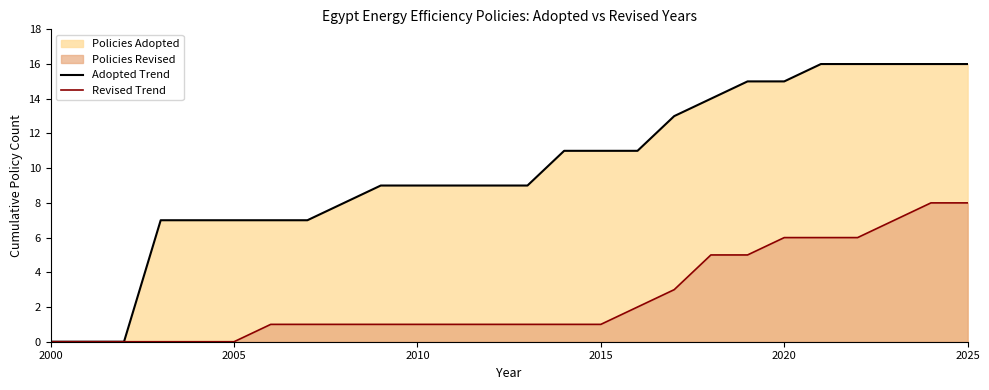

List the series in order of their overall mean, lowest first.

Revised Trend, Adopted Trend